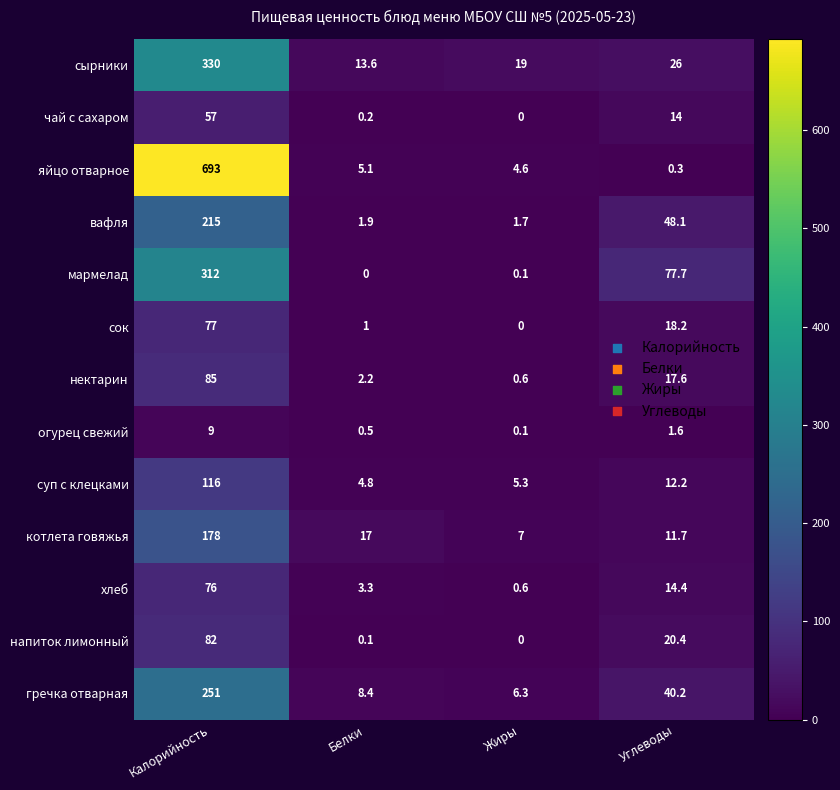

At which label does огурец свежий reach its peak?

Калорийность